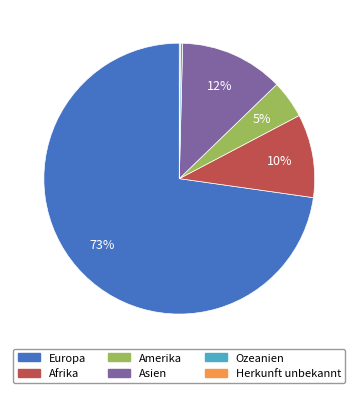

What is the largest slice in the pie chart?

Europa